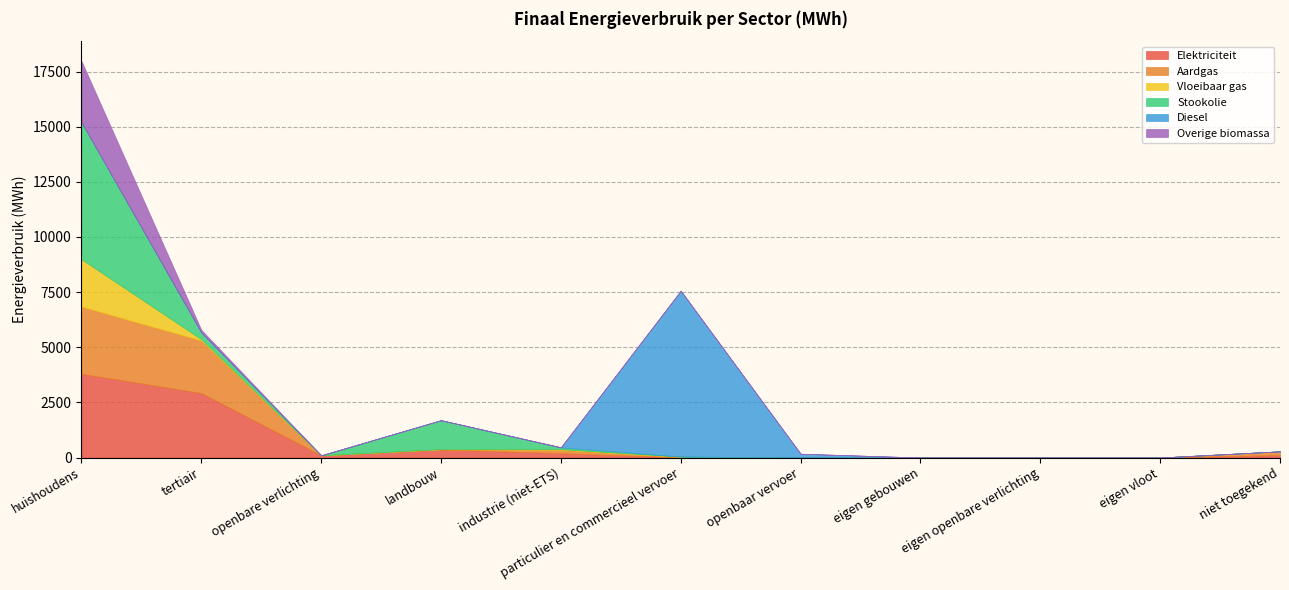

List the series in order of their peak value, lowest first.

Vloeibaar gas, Overige biomassa, Aardgas, Elektriciteit, Stookolie, Diesel